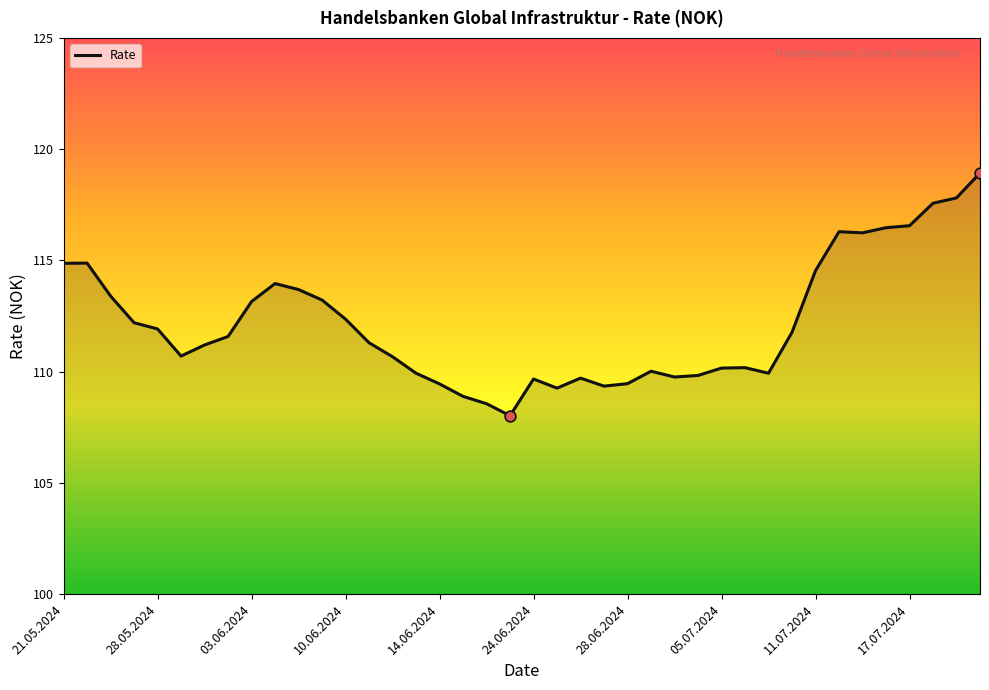

What is the difference between the maximum and minimum values?

10.9